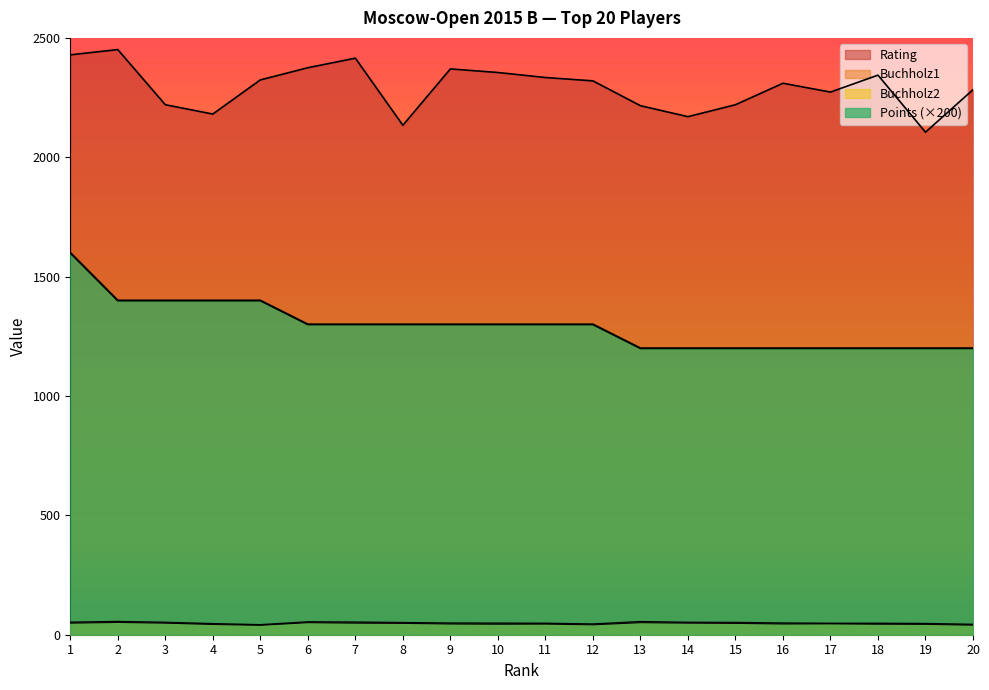

What is the maximum value shown in the chart?

2451.0